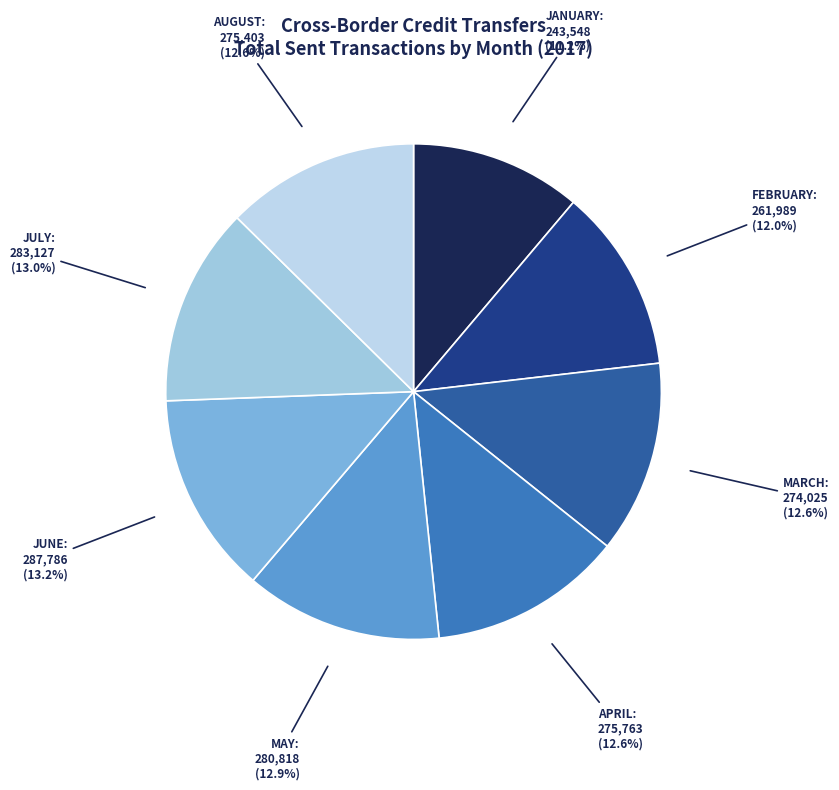

Count the number of slices in the pie.

8